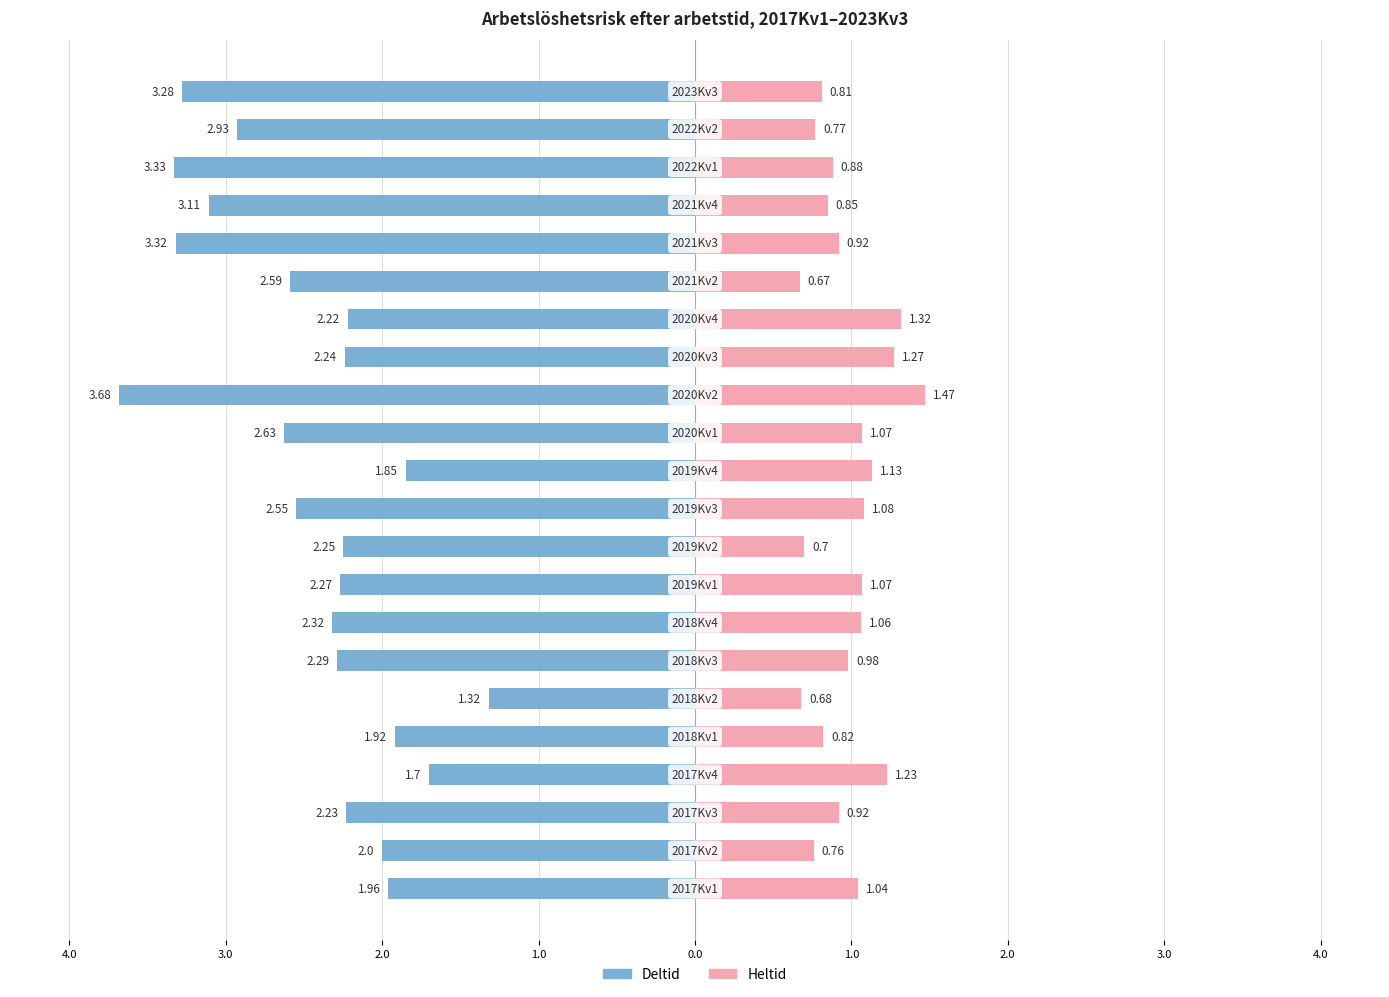

At how many categories does at least one series exceed -3?

22